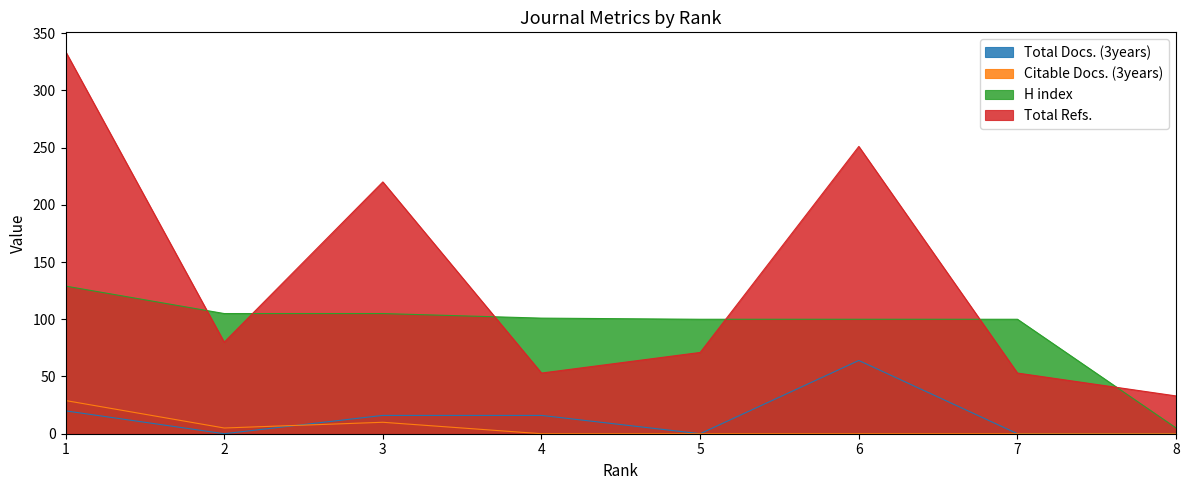

Which series has the widest spread of values?

Total Refs.